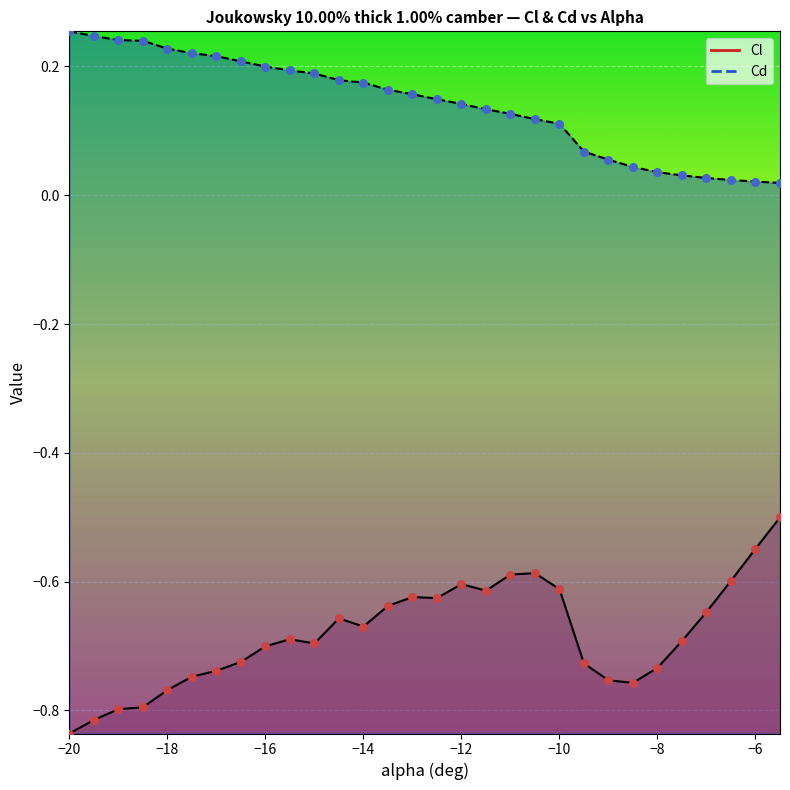

At how many categories does at least one series exceed 0?

30